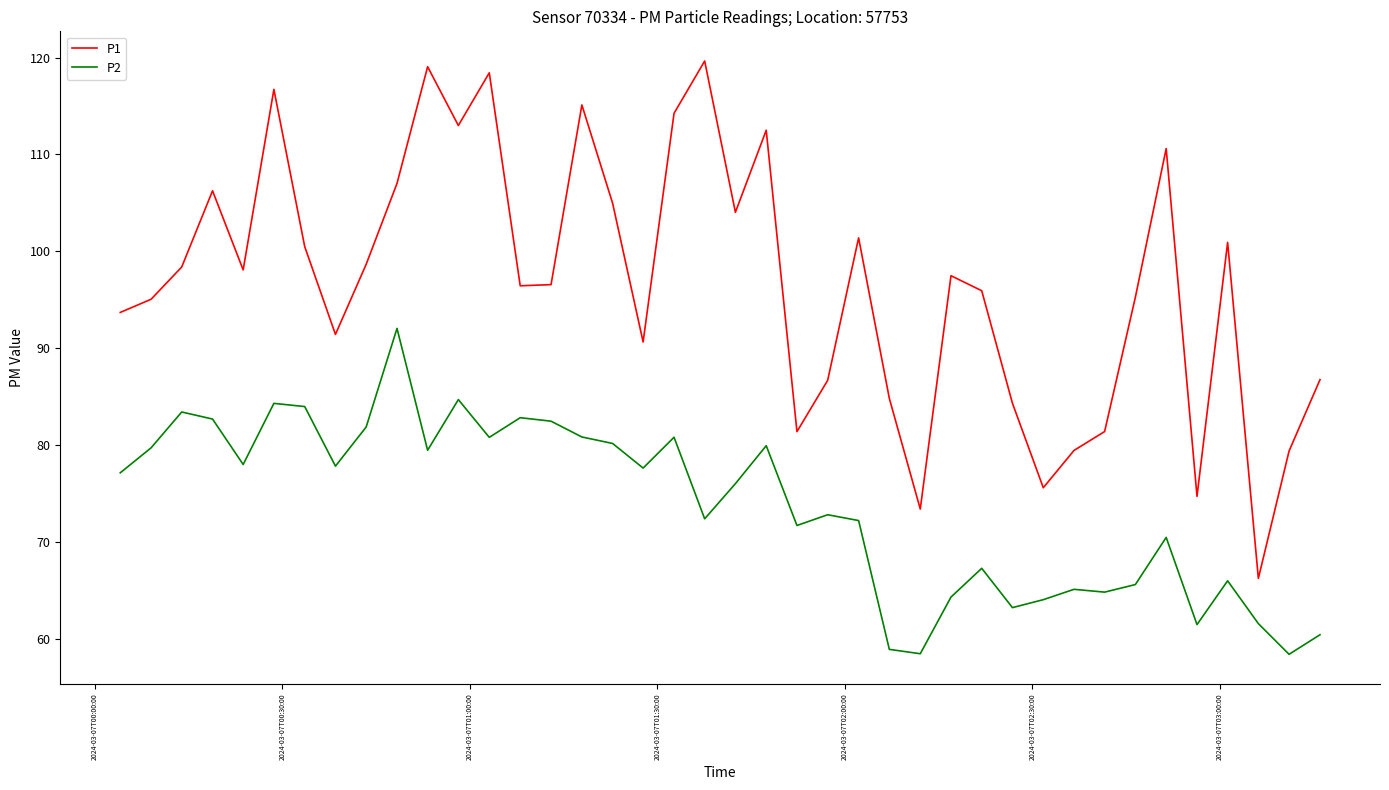

Which series has the largest range (max minus min)?

P1